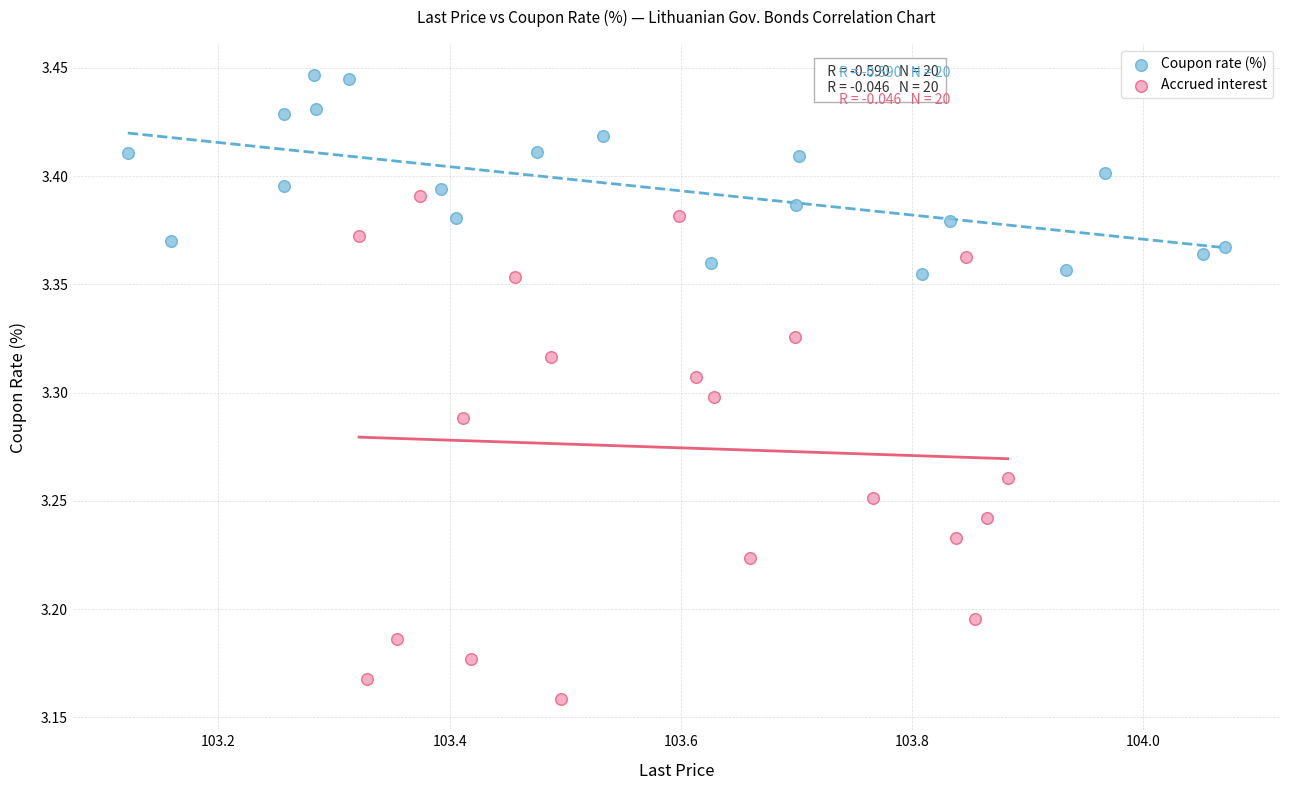

Which series contains the lowest Y value?

Accrued interest